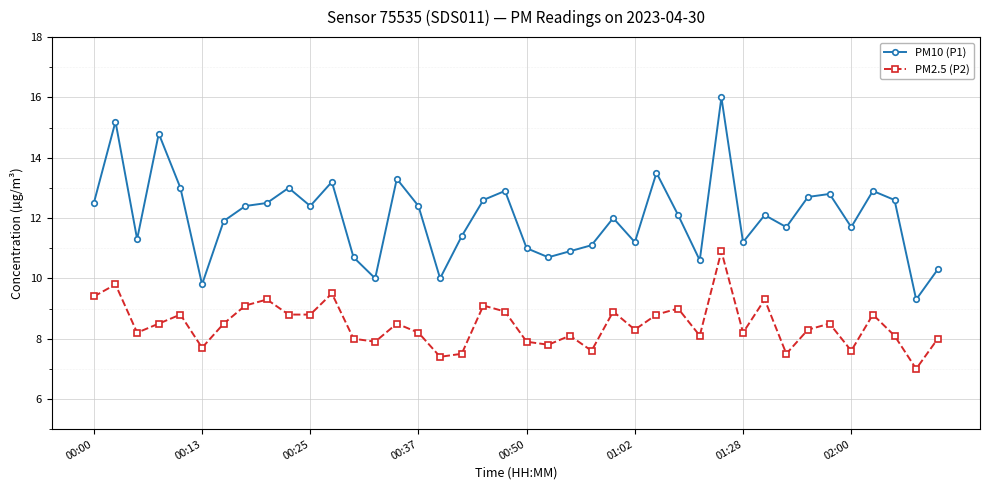

What is the smallest value displayed?

7.0